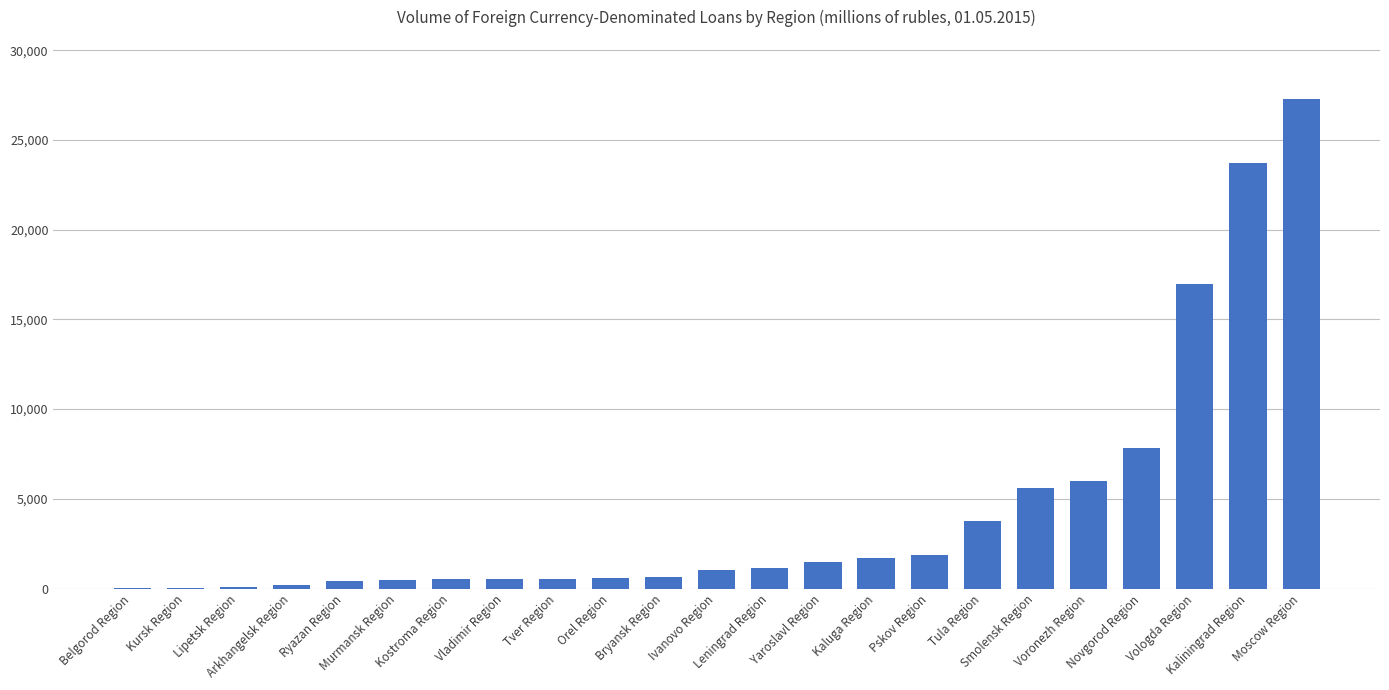

What is the maximum value shown in the chart?

27301